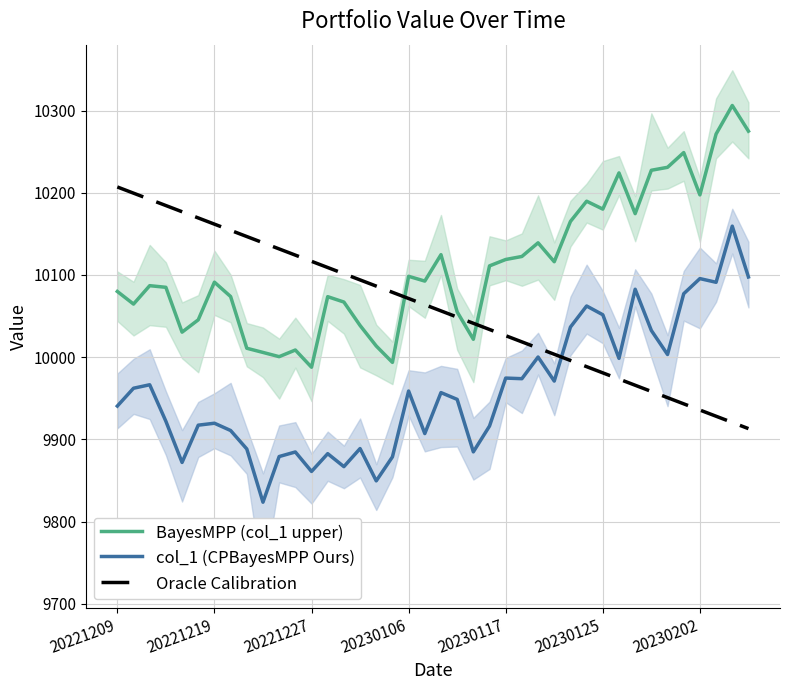

Does the chart have visible grid lines?

Yes